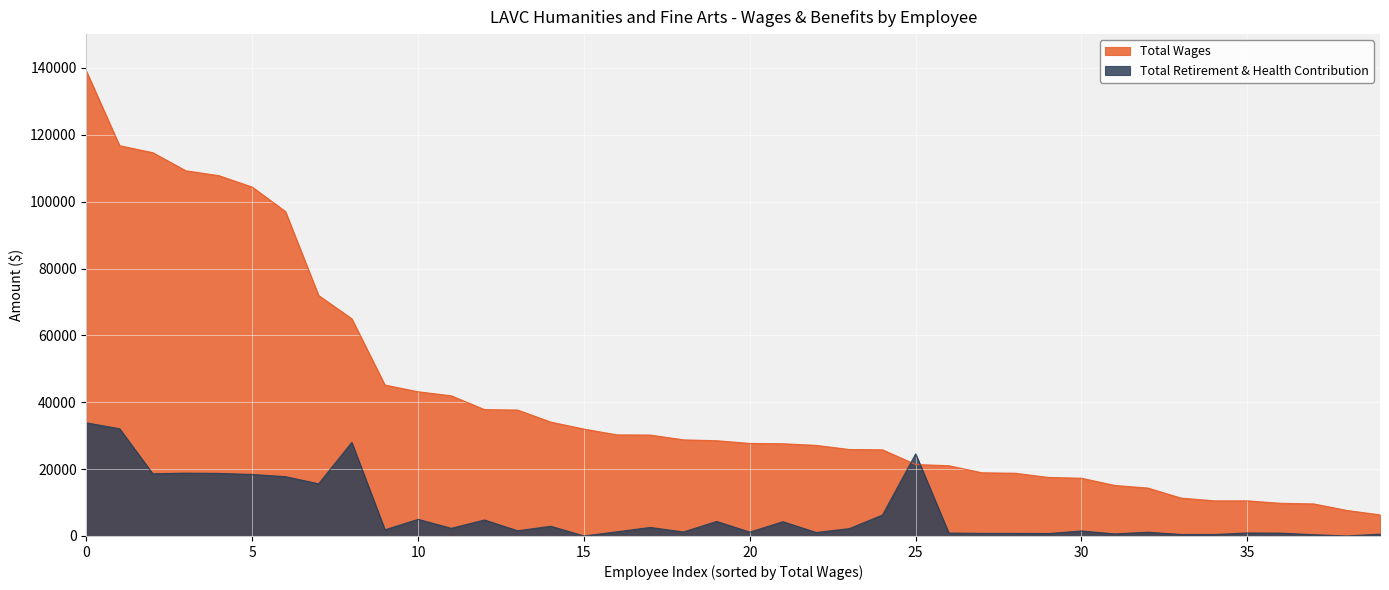

What is the sum of all Total Retirement & Health Contribution values?

278928